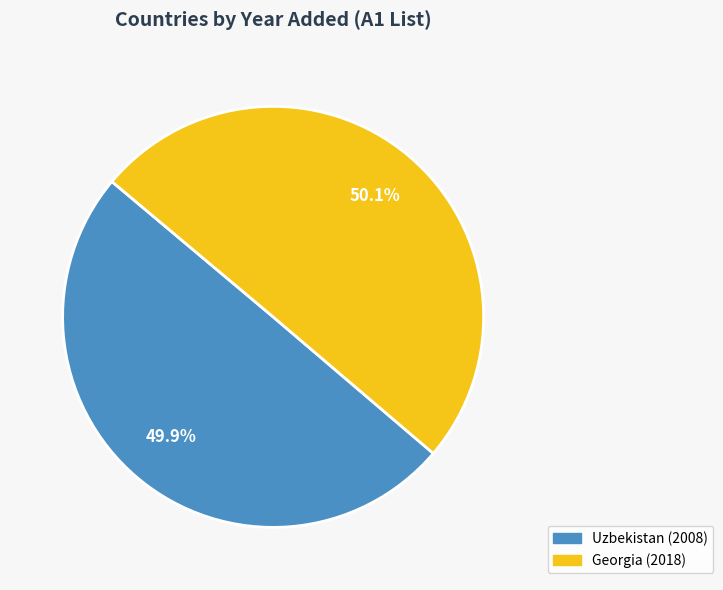

Count the number of slices in the pie.

2